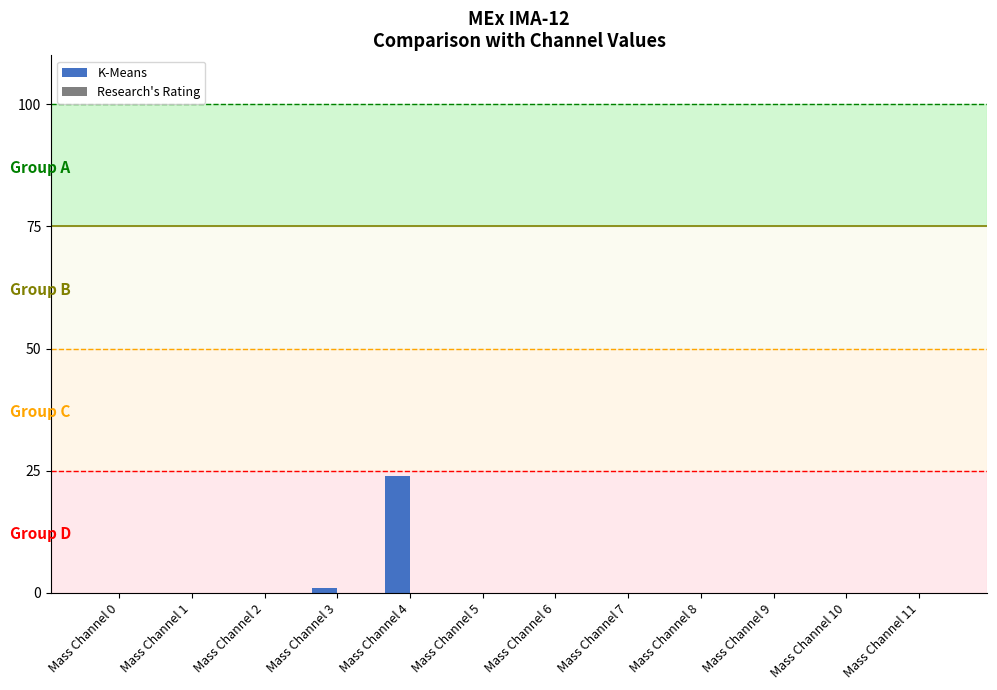

What is the maximum value shown in the chart?

24